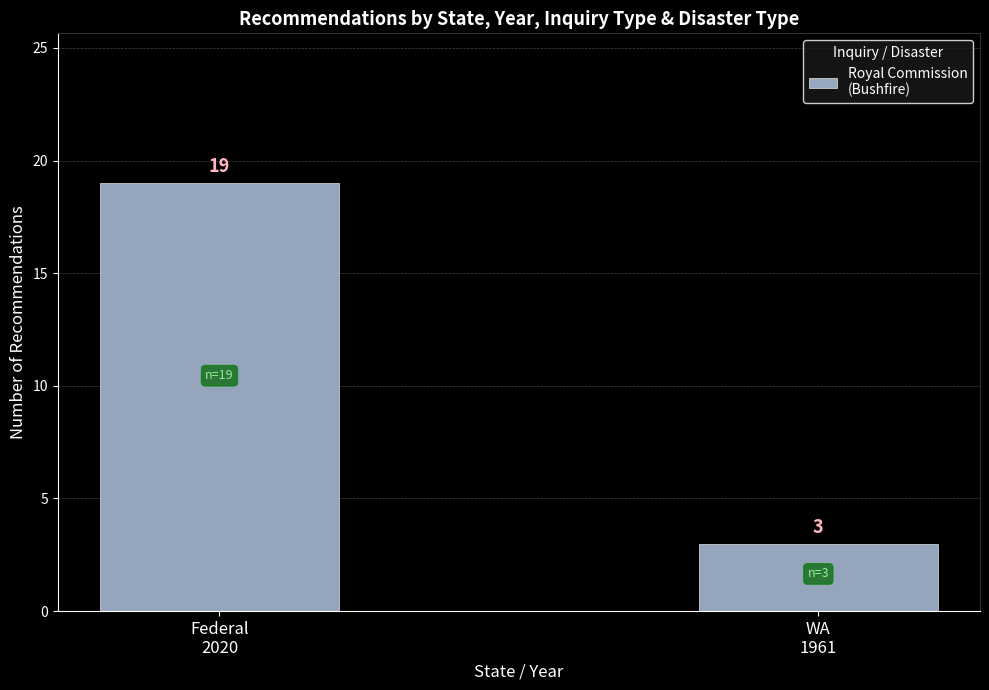

What is the sum of all values?

22